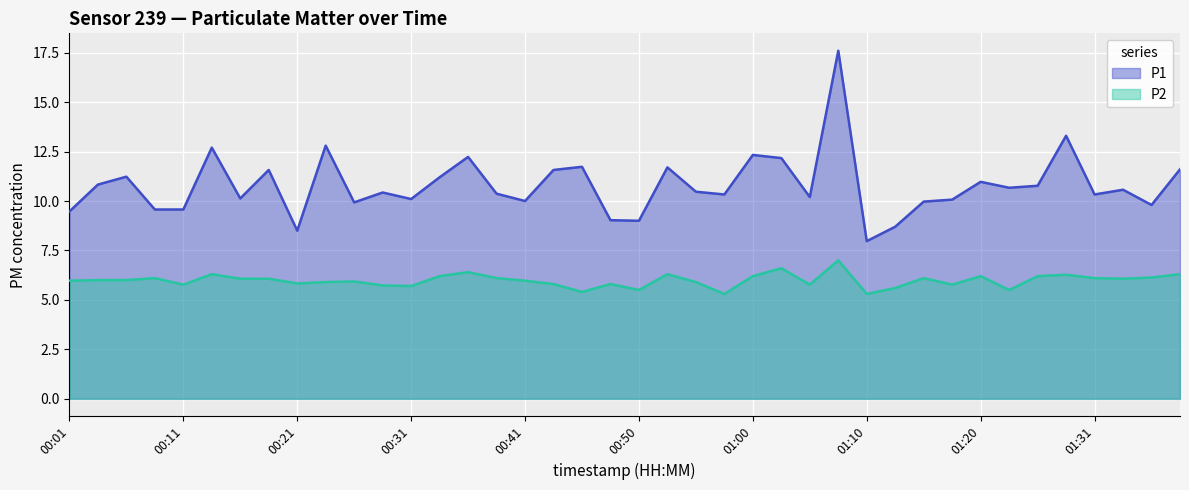

Rank the series by their maximum value, from lowest to highest.

P2, P1